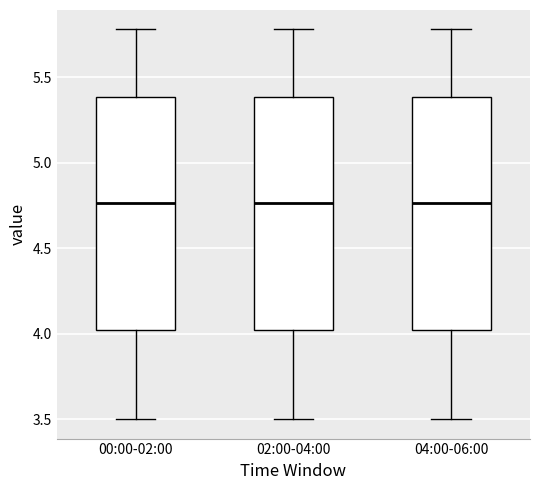

Reading left to right, transcribe this box plot: for each box, give where its median line is, the range the box spans, and where its two whiskers end, as read against the y-axis. The values are not printed on the chart, so give them approximately, as read against the axis.

00:00-02:00: median 4.75, box 4.00 to 5.40, whiskers 3.50 to 5.80
02:00-04:00: median 4.75, box 4.00 to 5.40, whiskers 3.50 to 5.80
04:00-06:00: median 4.75, box 4.00 to 5.40, whiskers 3.50 to 5.80